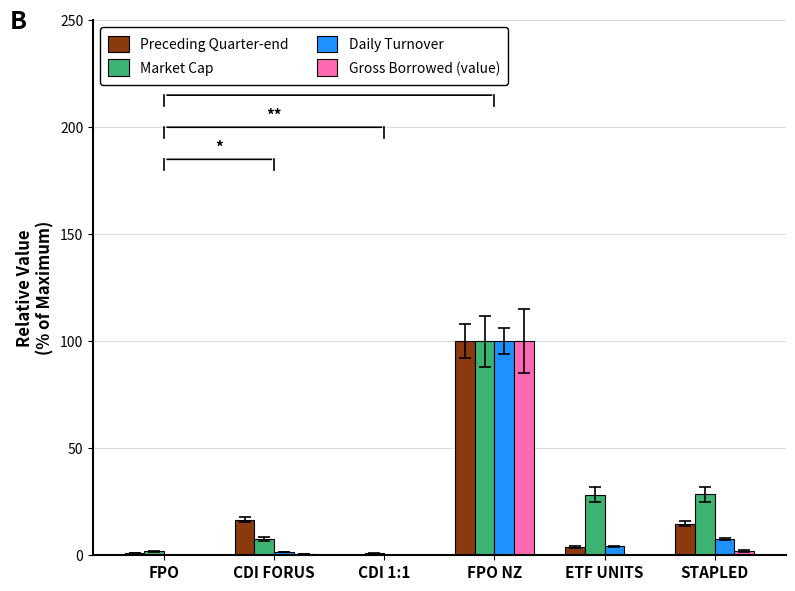

True or false: Gross Borrowed (value) has a value of 151.0 at FPO NZ.

False